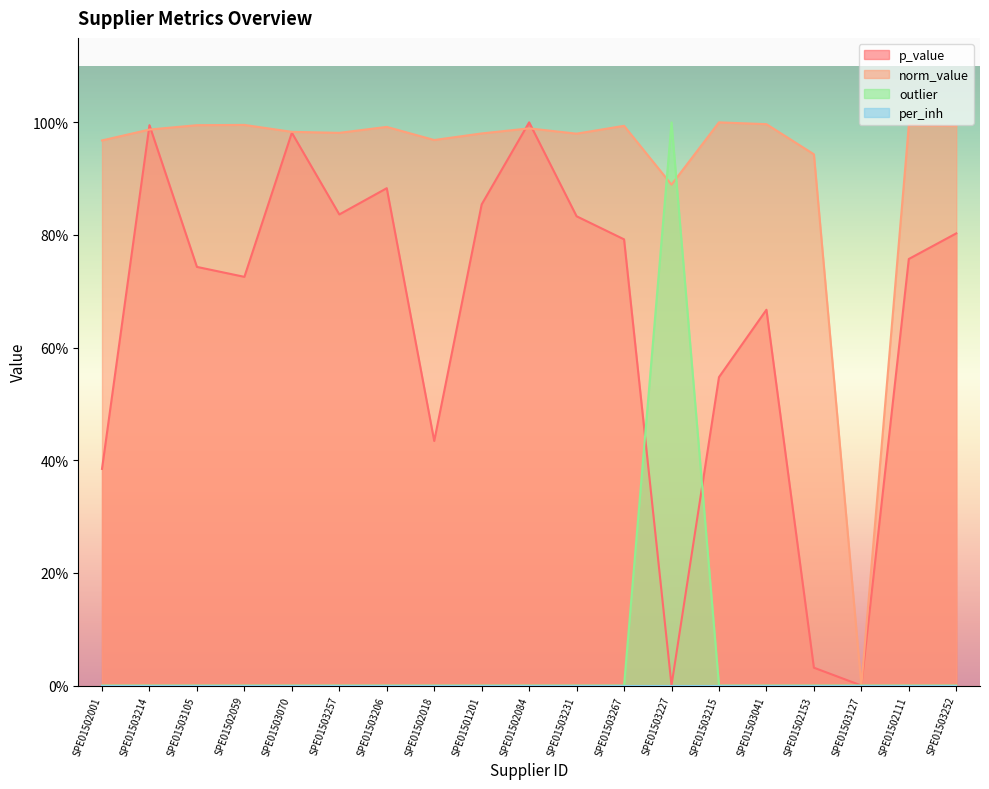

Which series has the largest total across all categories?

norm_value